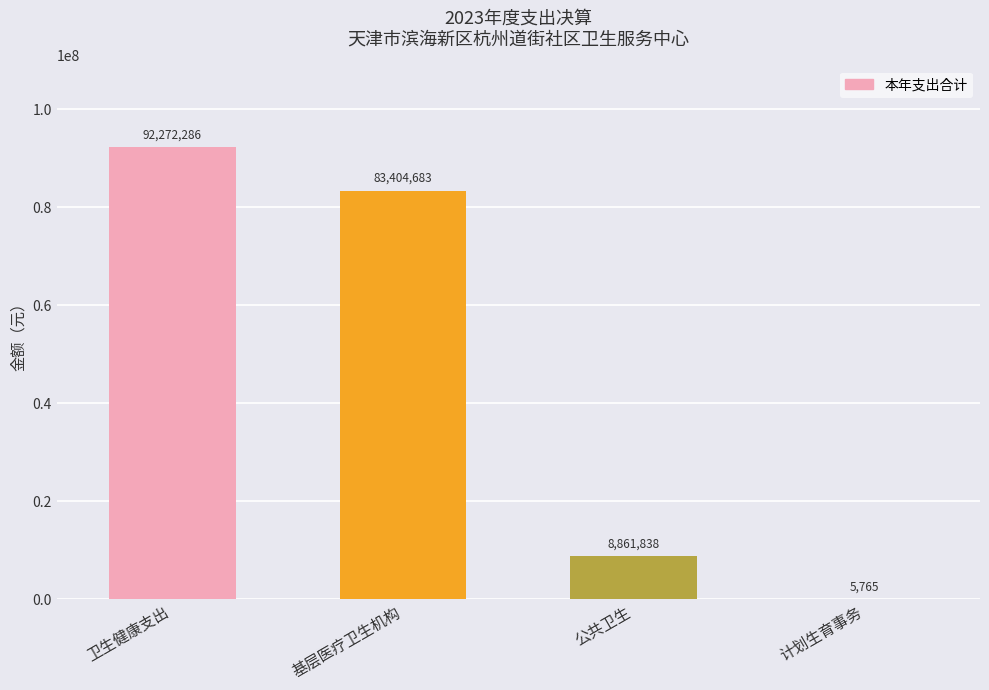

Where is the data nearest to the value 46139025?

基层医疗卫生机构